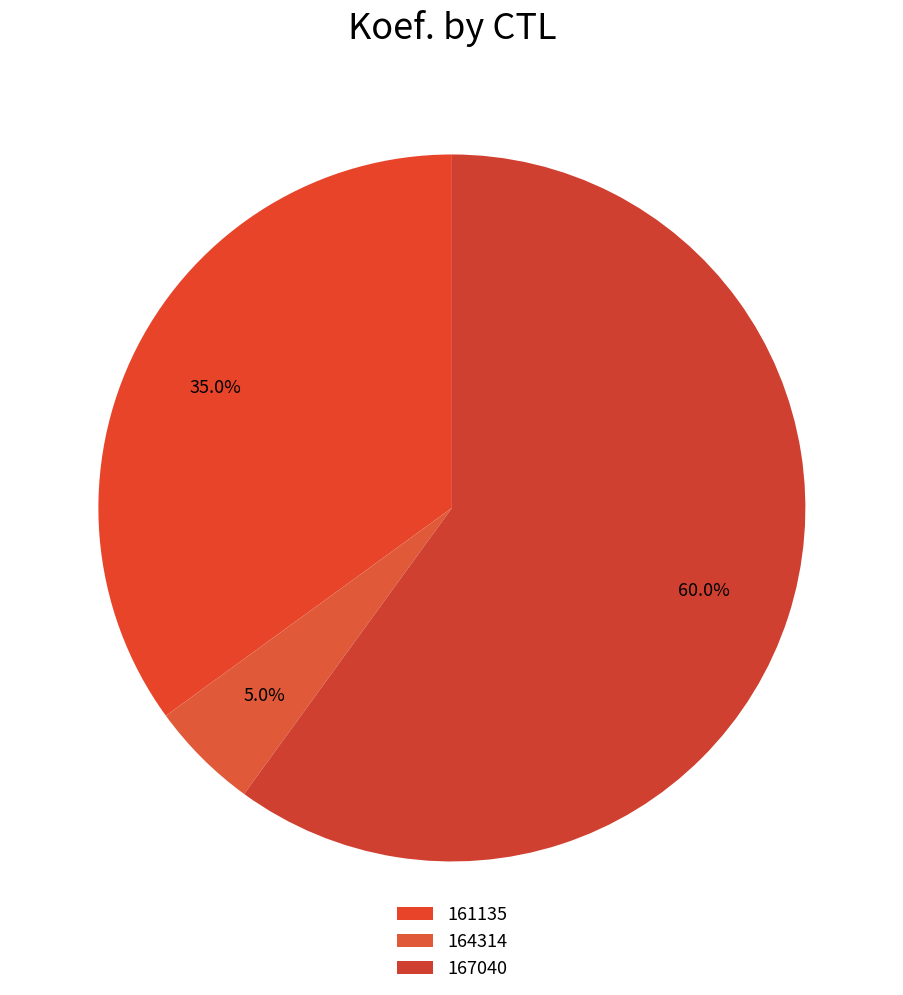

What is the largest slice in the pie chart?

167040